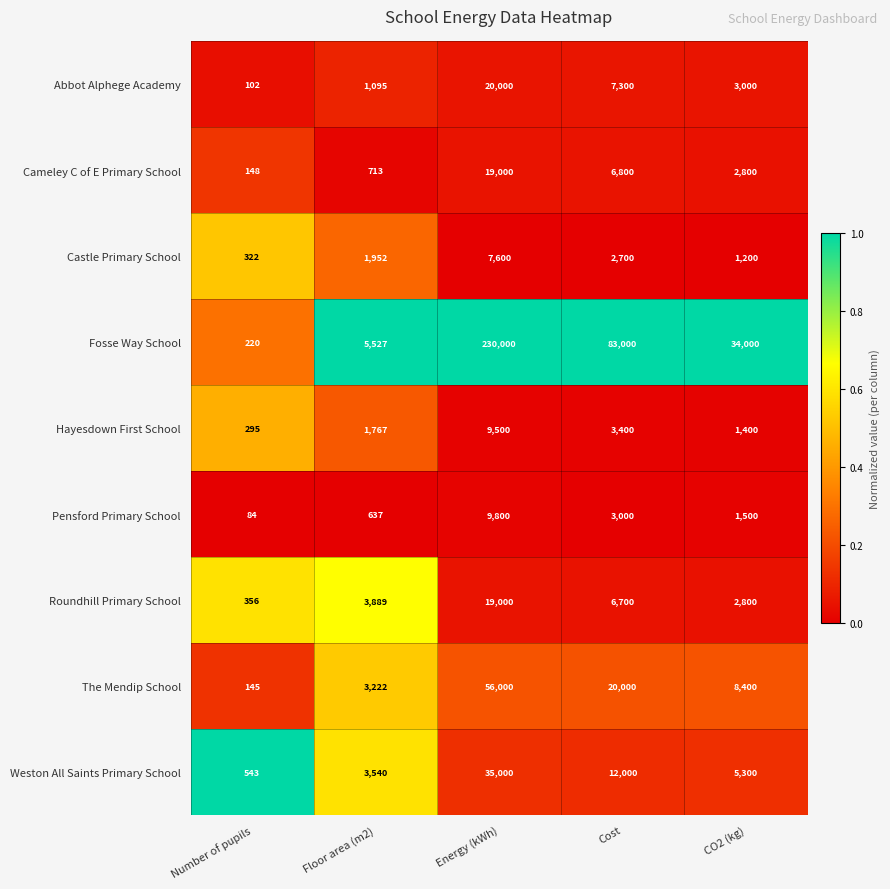

What is the maximum value shown in the chart?

230000